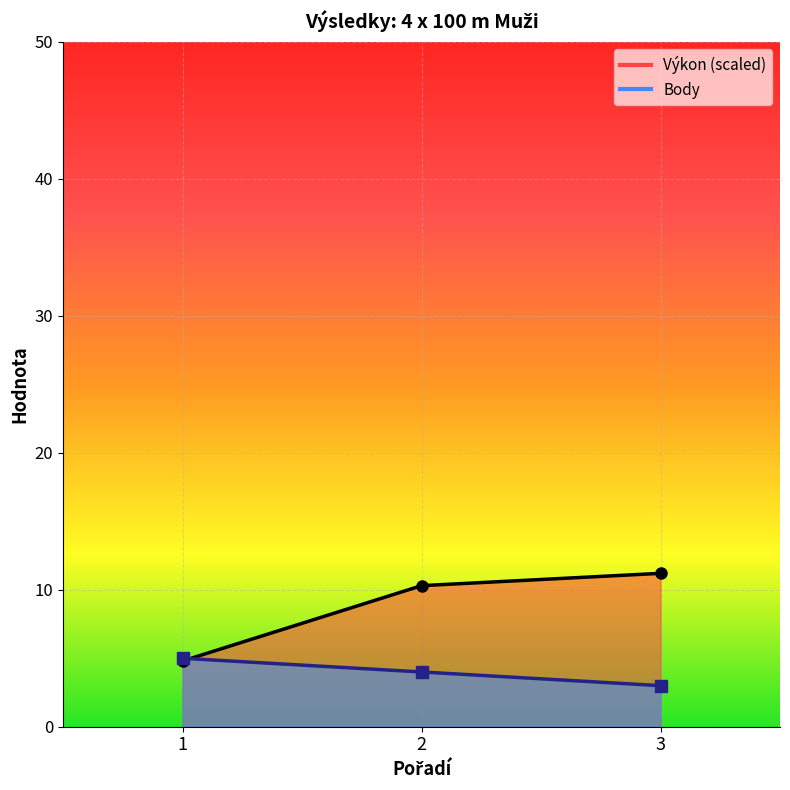

Rank the series by their maximum value, from lowest to highest.

Body, Výkon